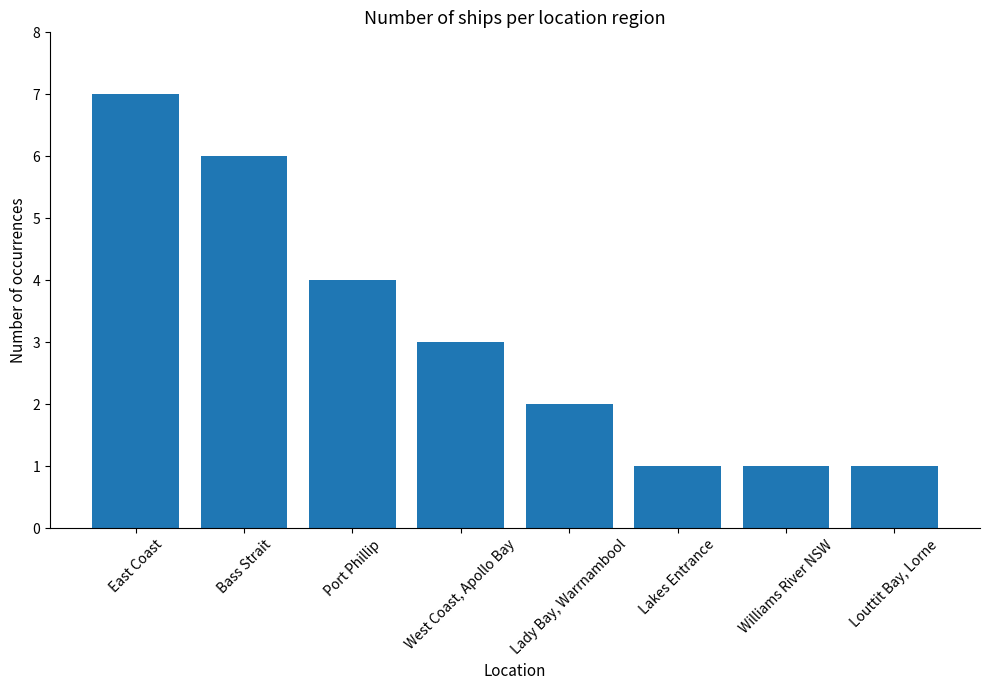

How many bars are there in total?

8